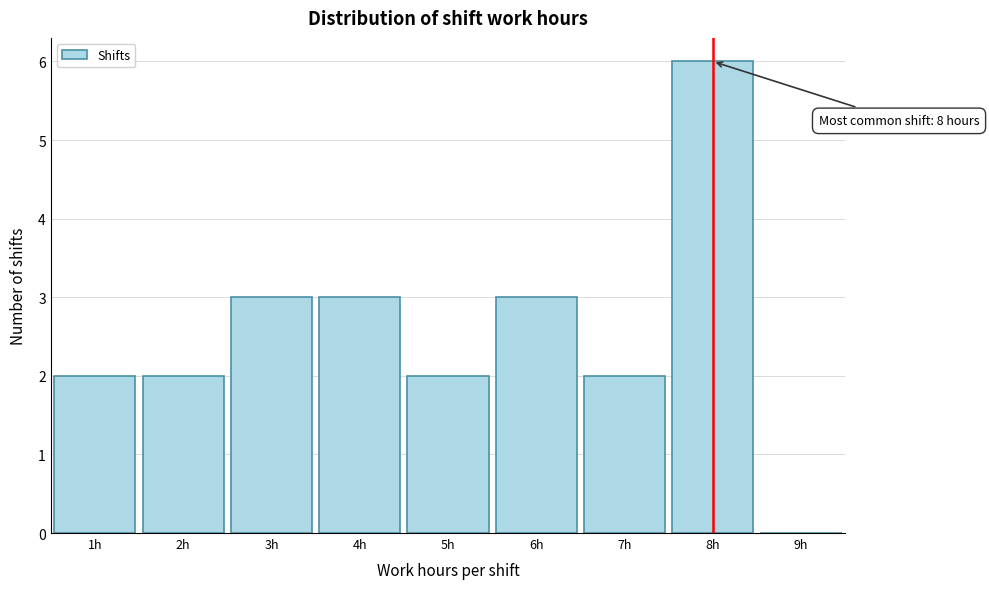

Over which range of the x-axis is the bar tallest?

7.5 to 8.5